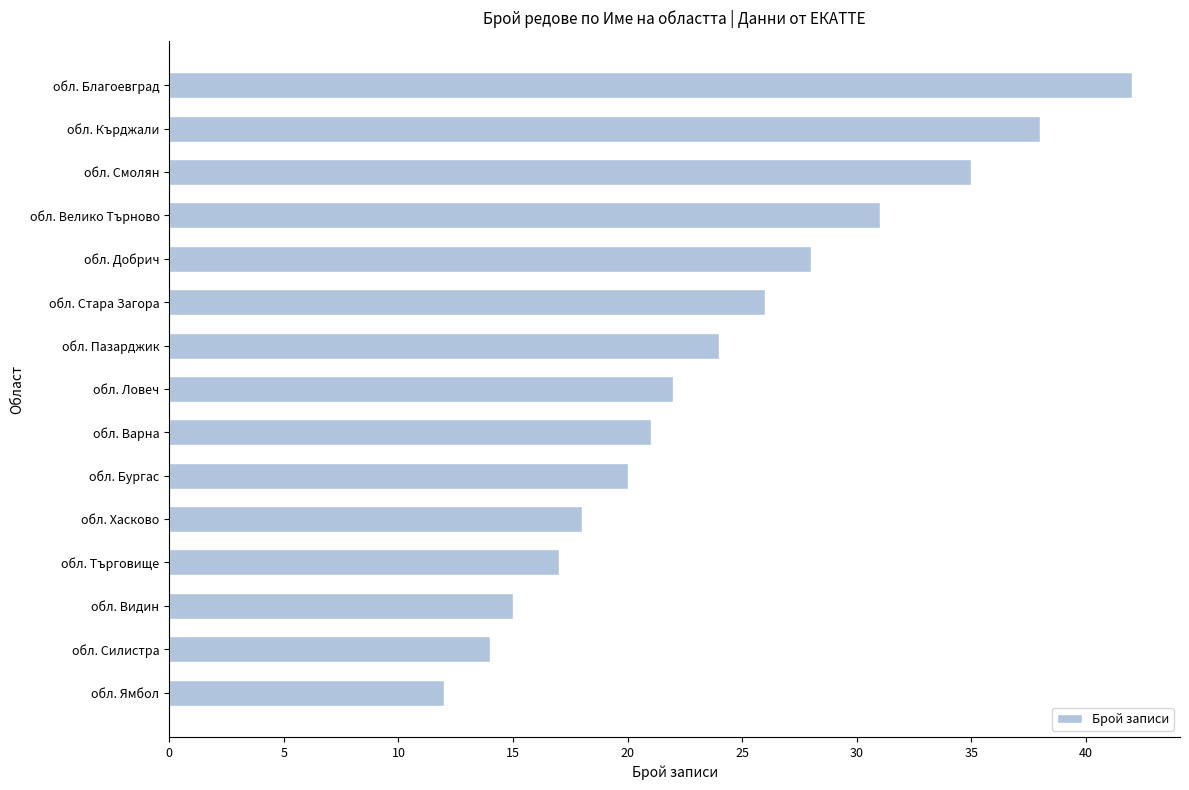

True or false: the data shows 17 at обл. Кърджали.

False